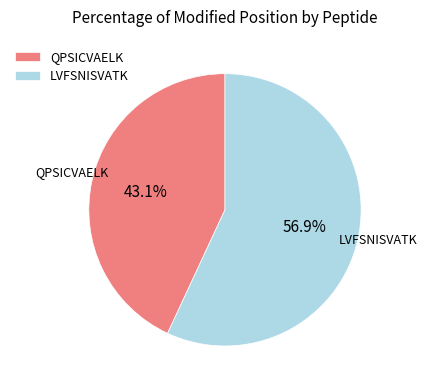

How many segments does this pie chart have?

2